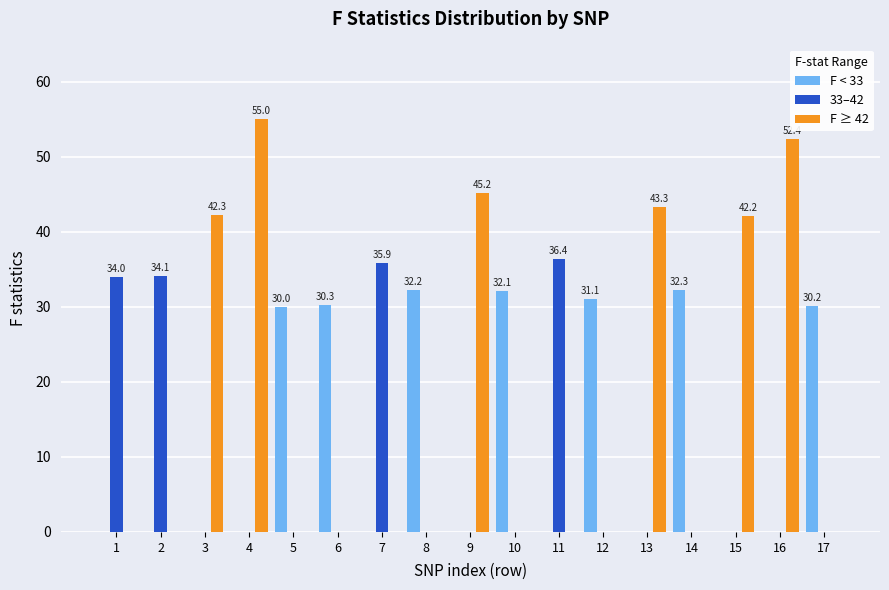

Which series has the largest total across all categories?

F ≥ 42